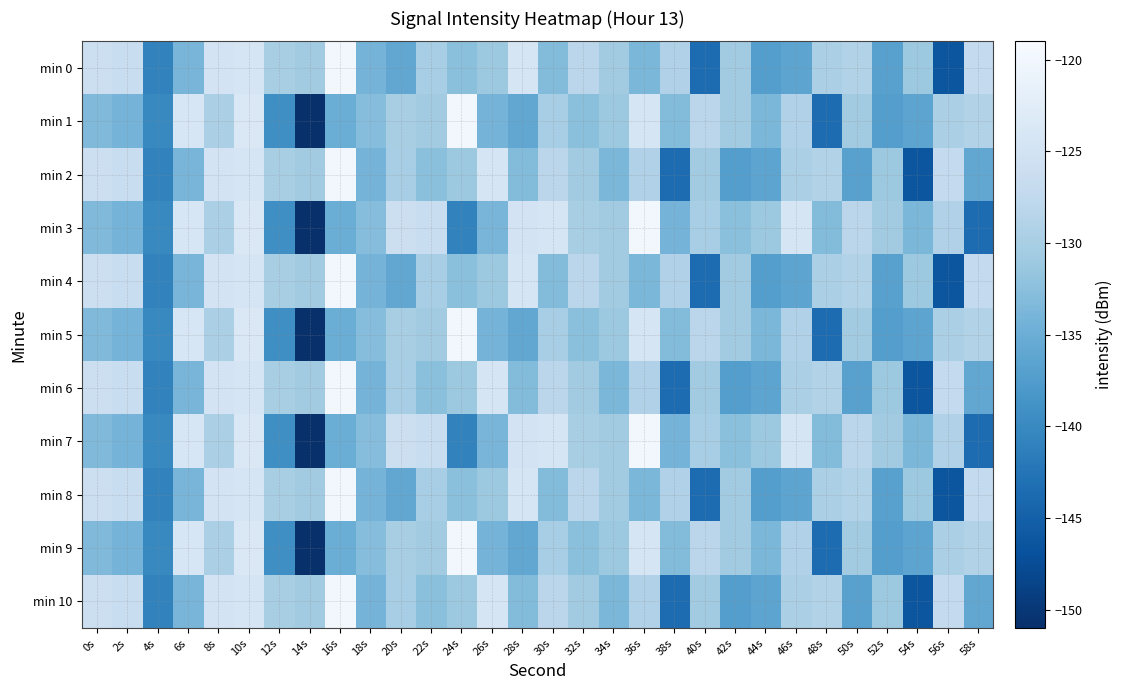

What is the total value across all series at 38s?

-1485.8